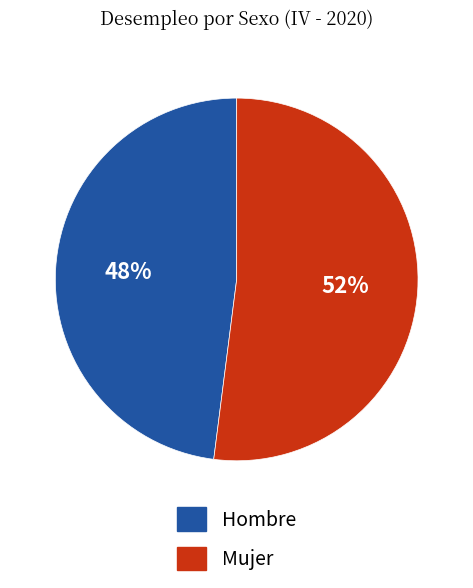

How many segments does this pie chart have?

2